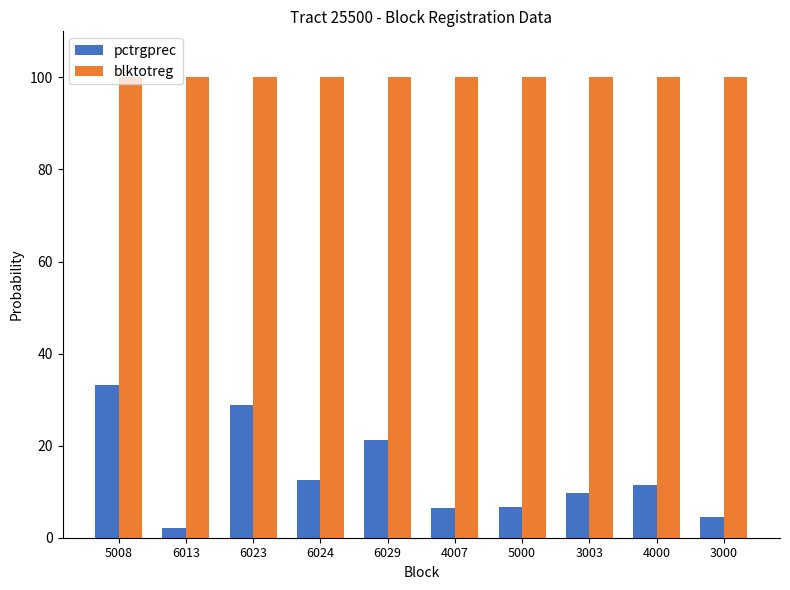

At which category does the chart reach its minimum across all series?

6013